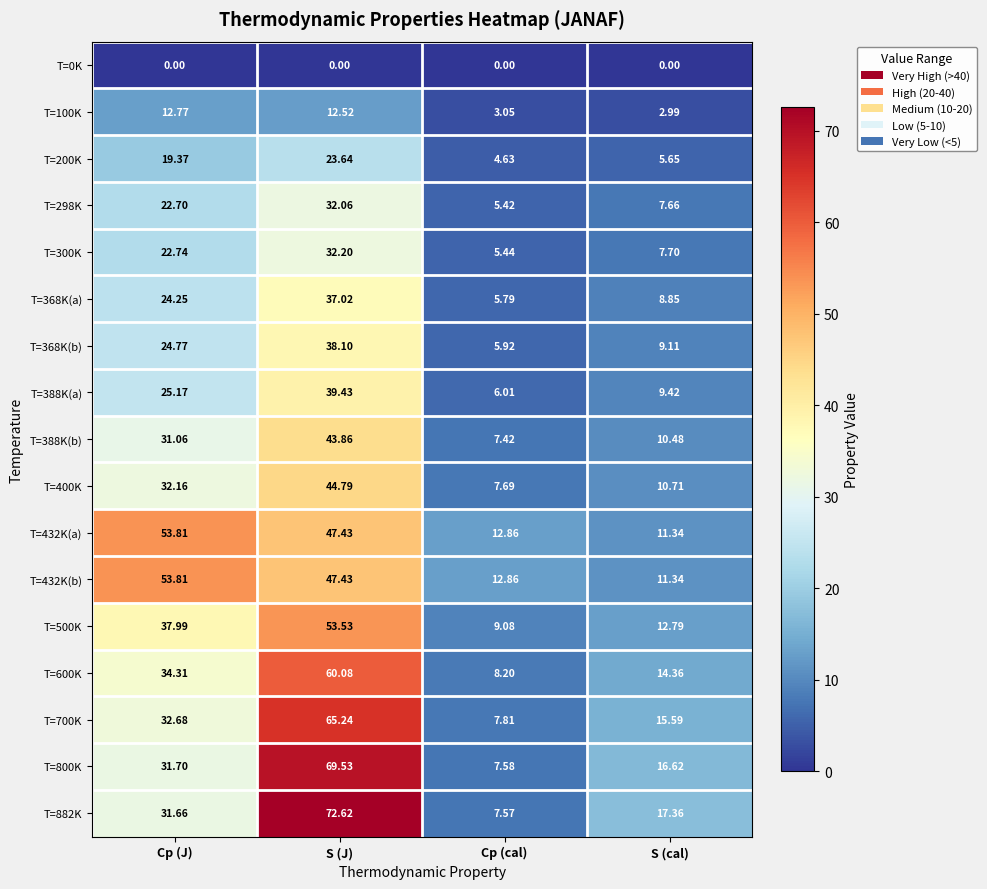

At which label does T=368K(b) first exceed 24?

Cp (J)